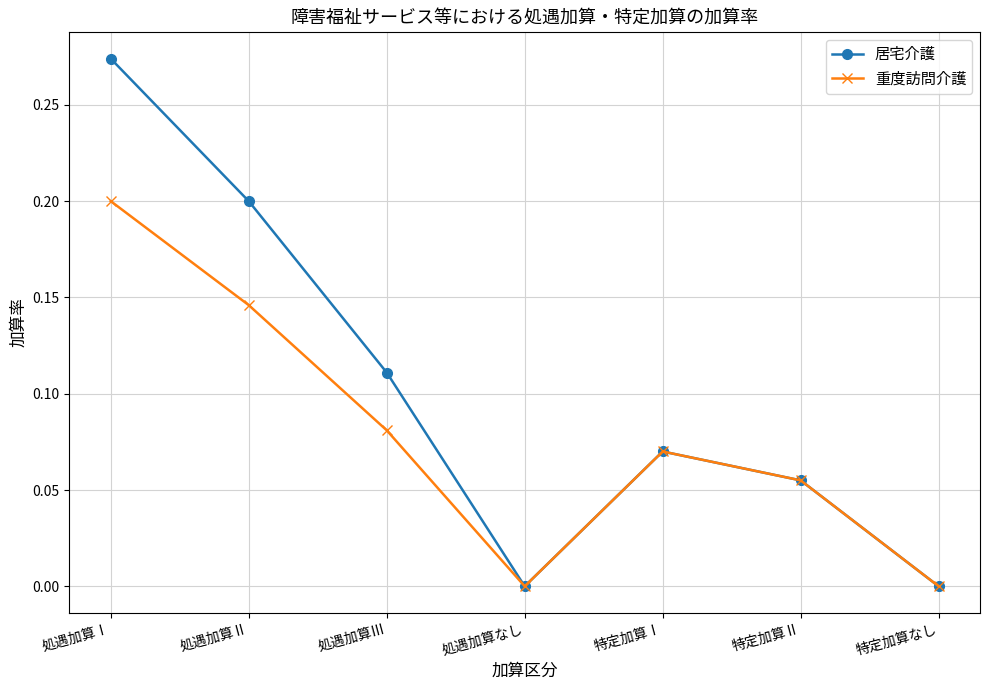

Is it true that 居宅介護 equals -0.2 at 処遇加算なし?

False